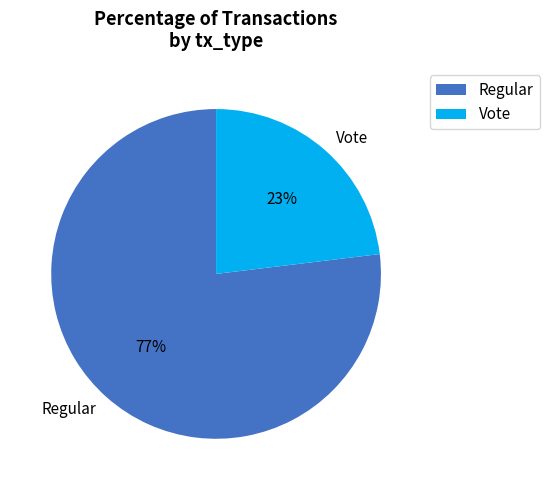

To the nearest percent, what is the difference between the Regular and Vote slice percentages?

54%